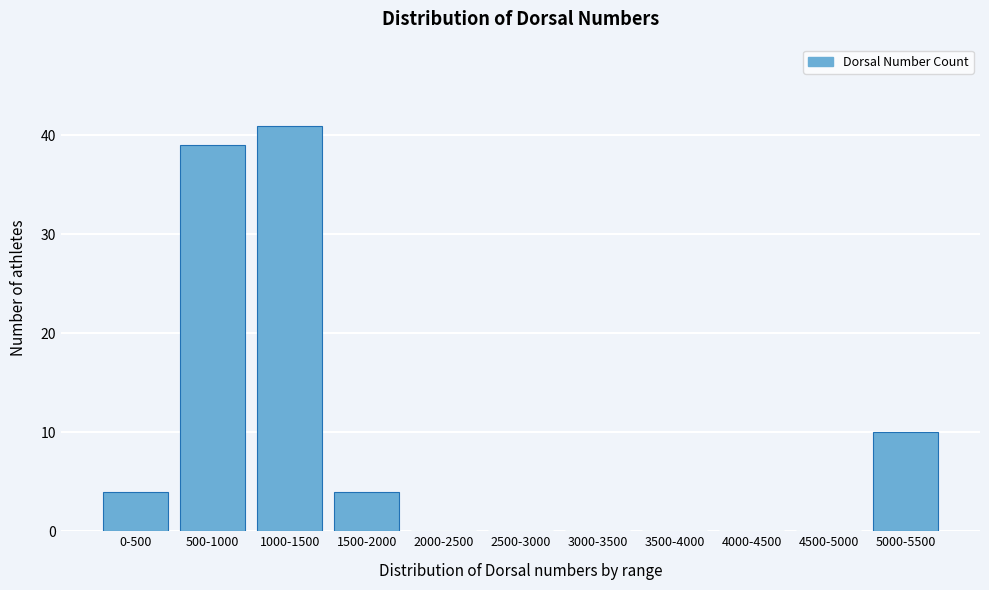

Reading left to right, extract all data points from this chart.

0-500=4	500-1000=39	1000-1500=41	1500-2000=4	2000-2500=0	2500-3000=0	3000-3500=0	3500-4000=0	4000-4500=0	4500-5000=0	5000-5500=10